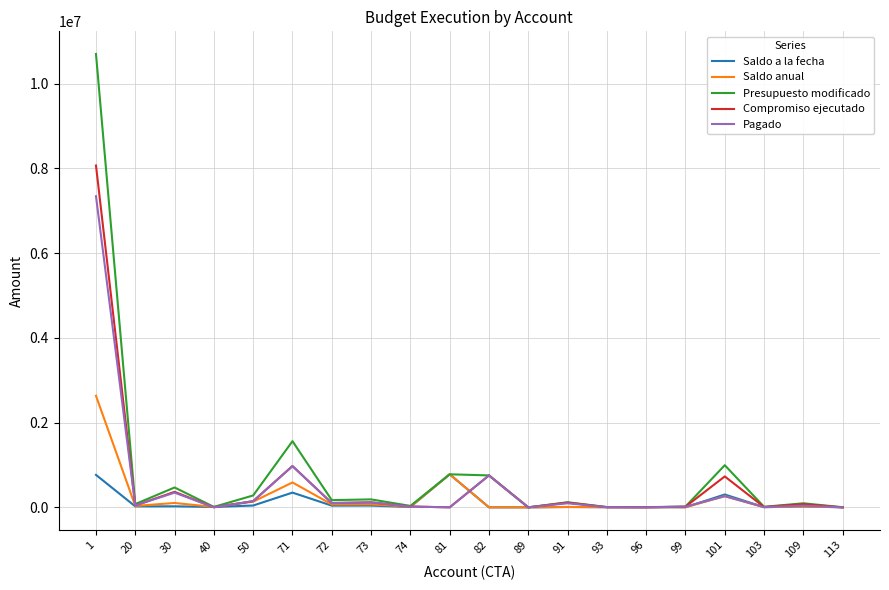

What is the greatest value displayed?

10698915.0